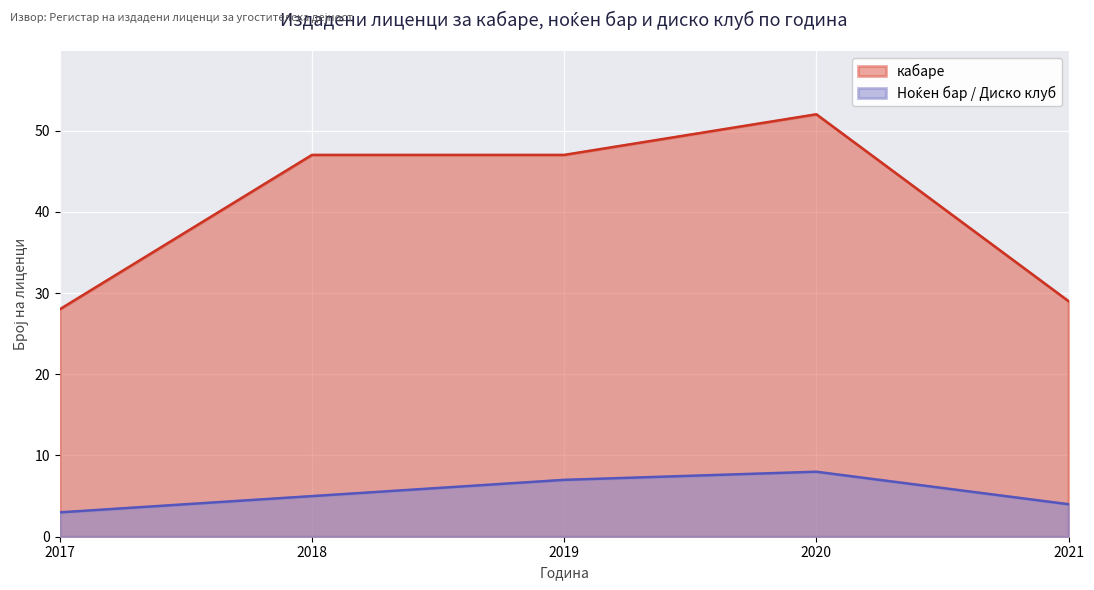

What are all the series names shown in the legend?

кабаре, Ноќен бар / Диско клуб